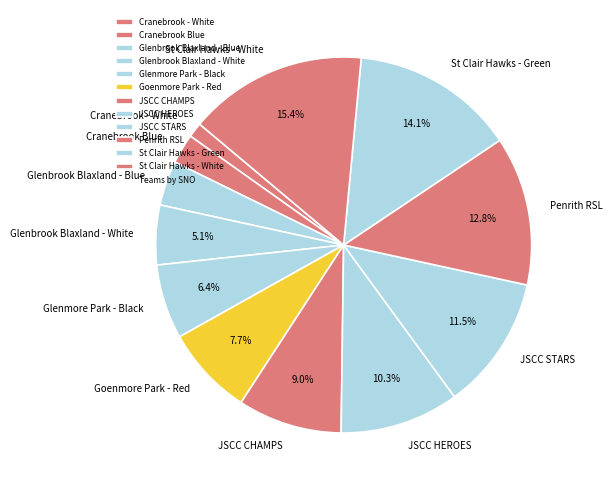

What is the smallest slice in the pie chart?

Cranebrook - White